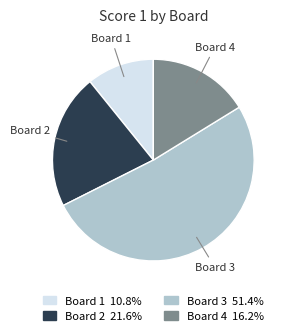

Is there a majority slice in this chart?

Yes